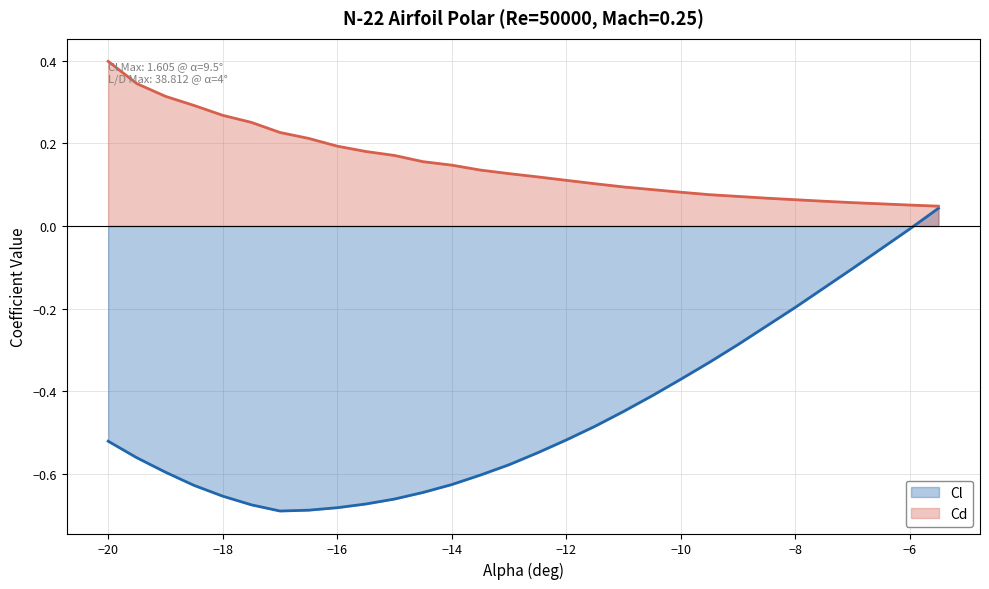

How many lines are shown in the chart?

2